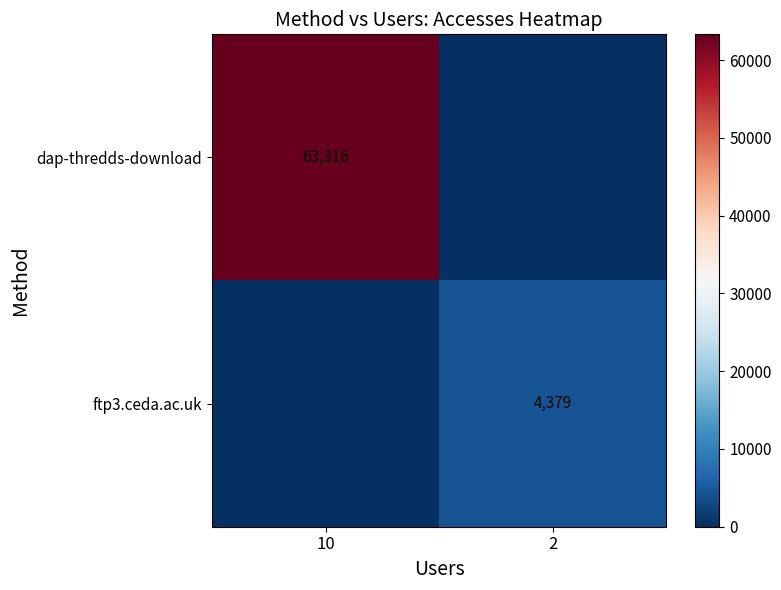

The value of dap-thredds-download at 10 is 63316. True or false?

True